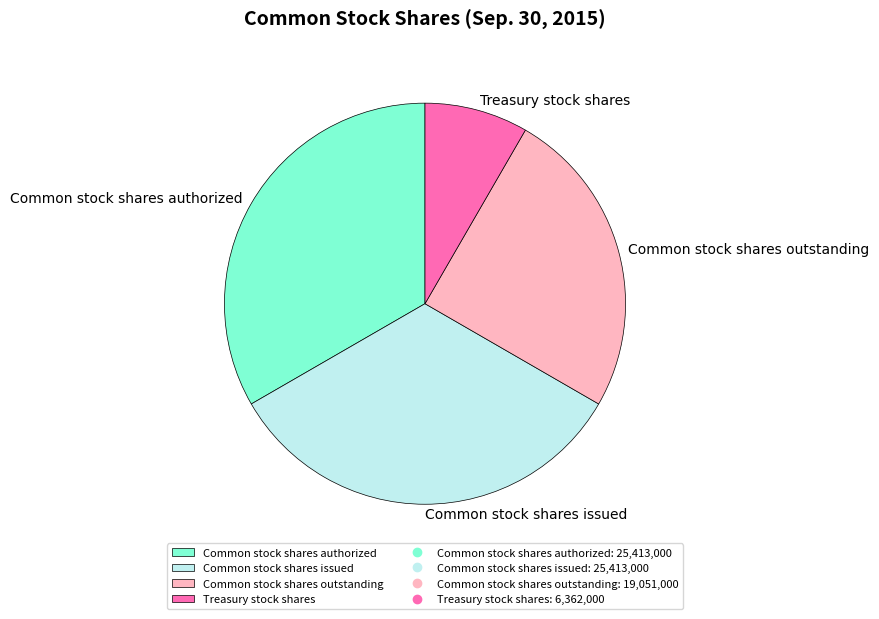

Is the sum of Common stock shares authorized and Common stock shares outstanding greater than half?

Yes